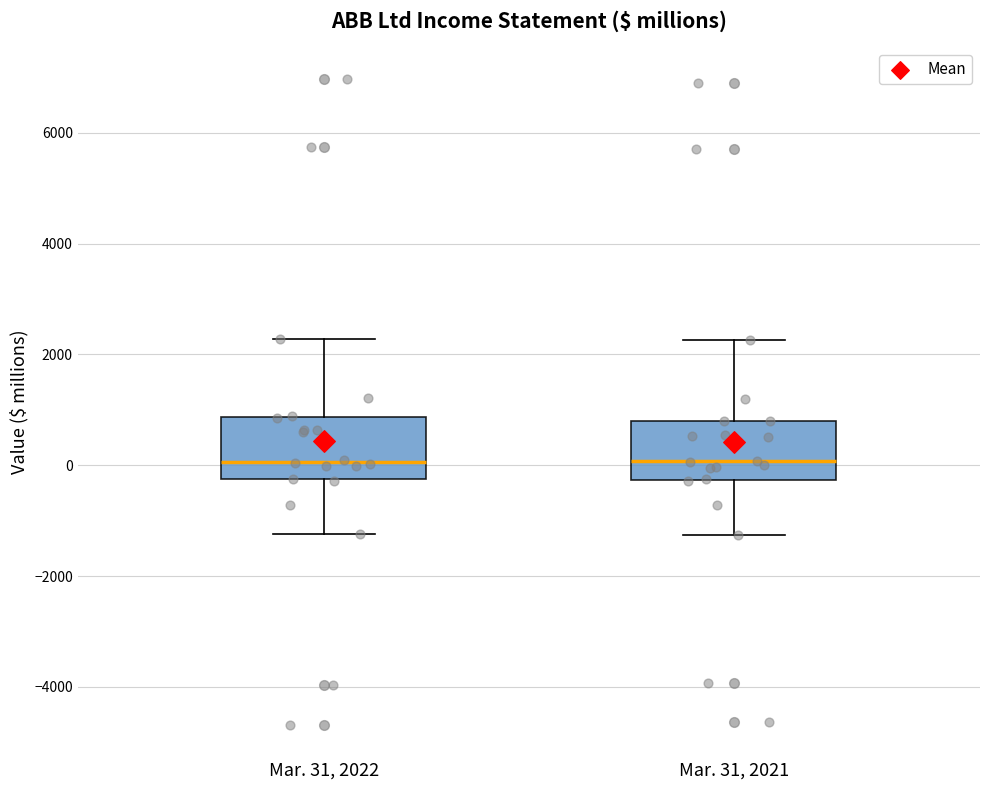

Reading left to right, transcribe this box plot: for each box, give where its median line is, the range the box spans, and where its two whiskers end, as read against the y-axis. The values are not printed on the chart, so give them approximately, as read against the axis.

Mar. 31, 2022: median 0, box -200 to 800, whiskers -1200 to 2200
Mar. 31, 2021: median 0, box -200 to 800, whiskers -1200 to 2200